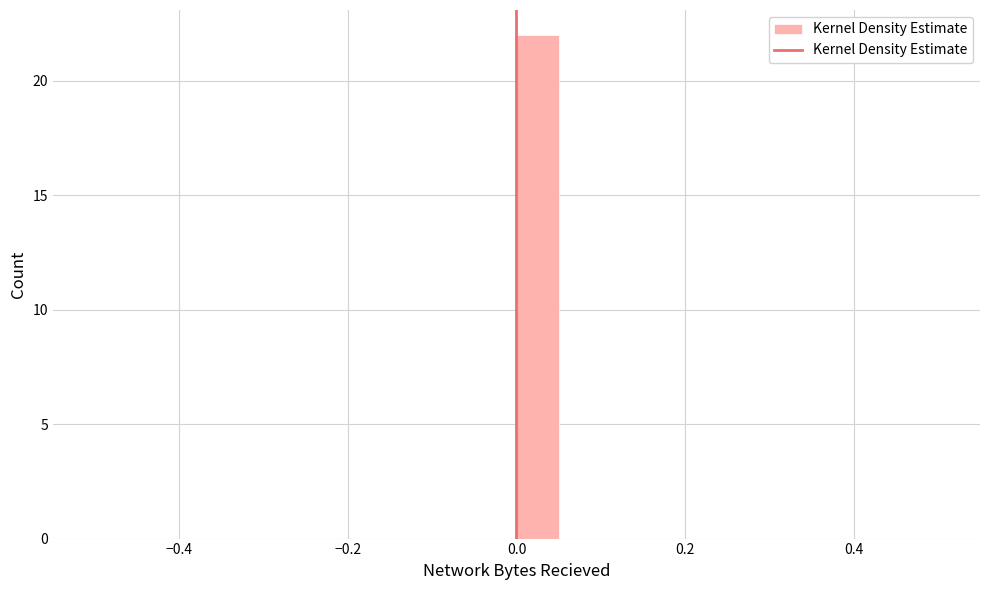

Read against the x-axis, roughly where is the centre of the tallest bar?

0.02